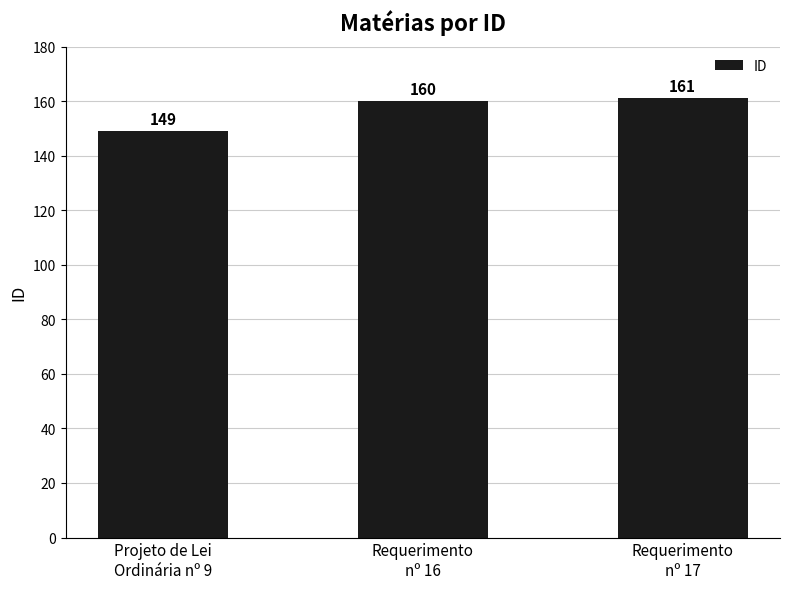

What value does the data have at Requerimento
nº 17, to the nearest 10?

160